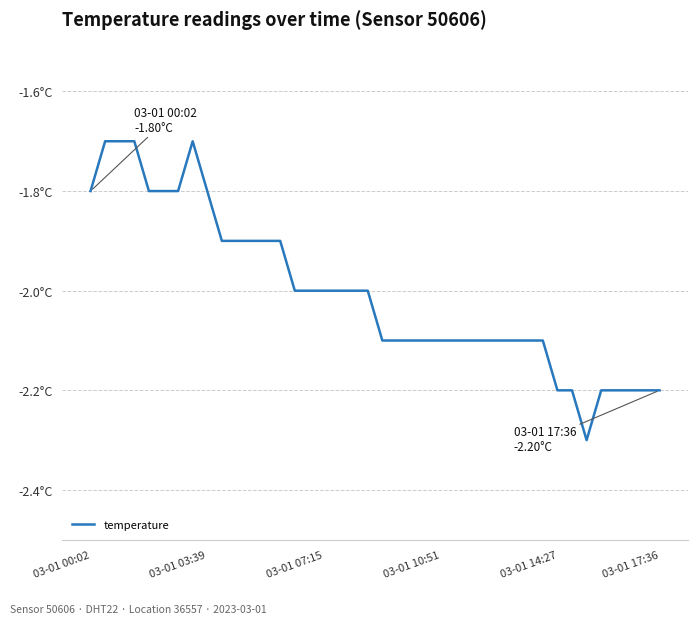

What is the sum of all values?

-80.2